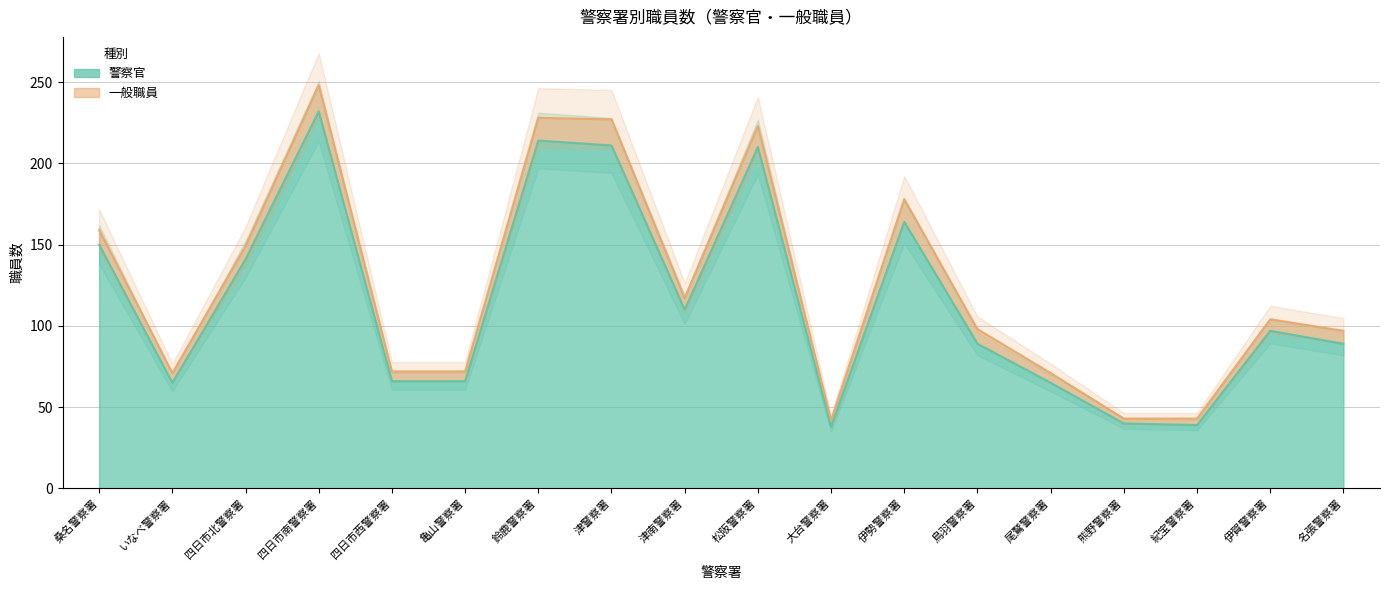

How many interior local peaks (higher than both neighbors) does the data have?

5